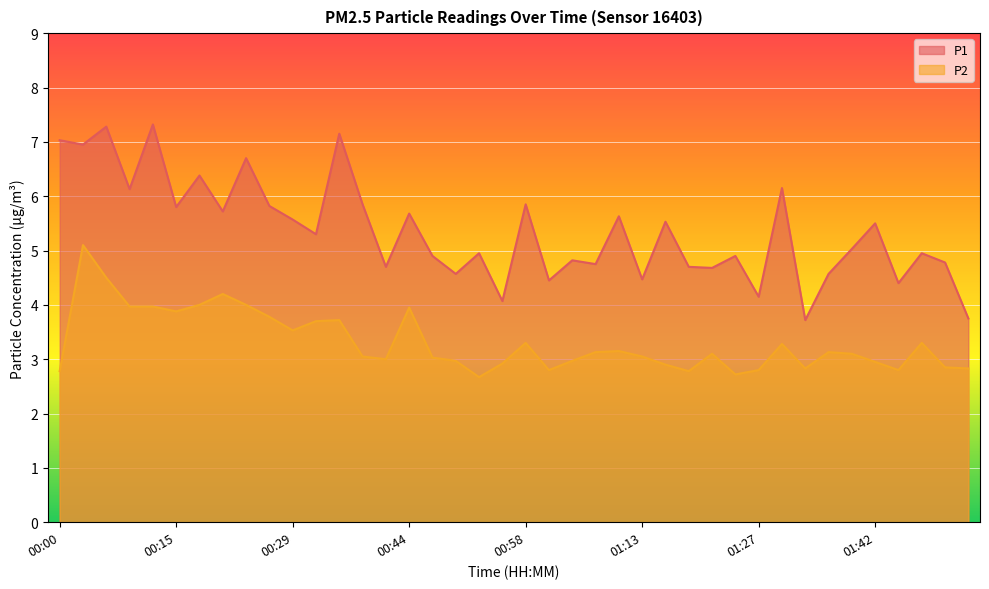

What is the difference between the second highest and minimum values in the P1 series?

3.6